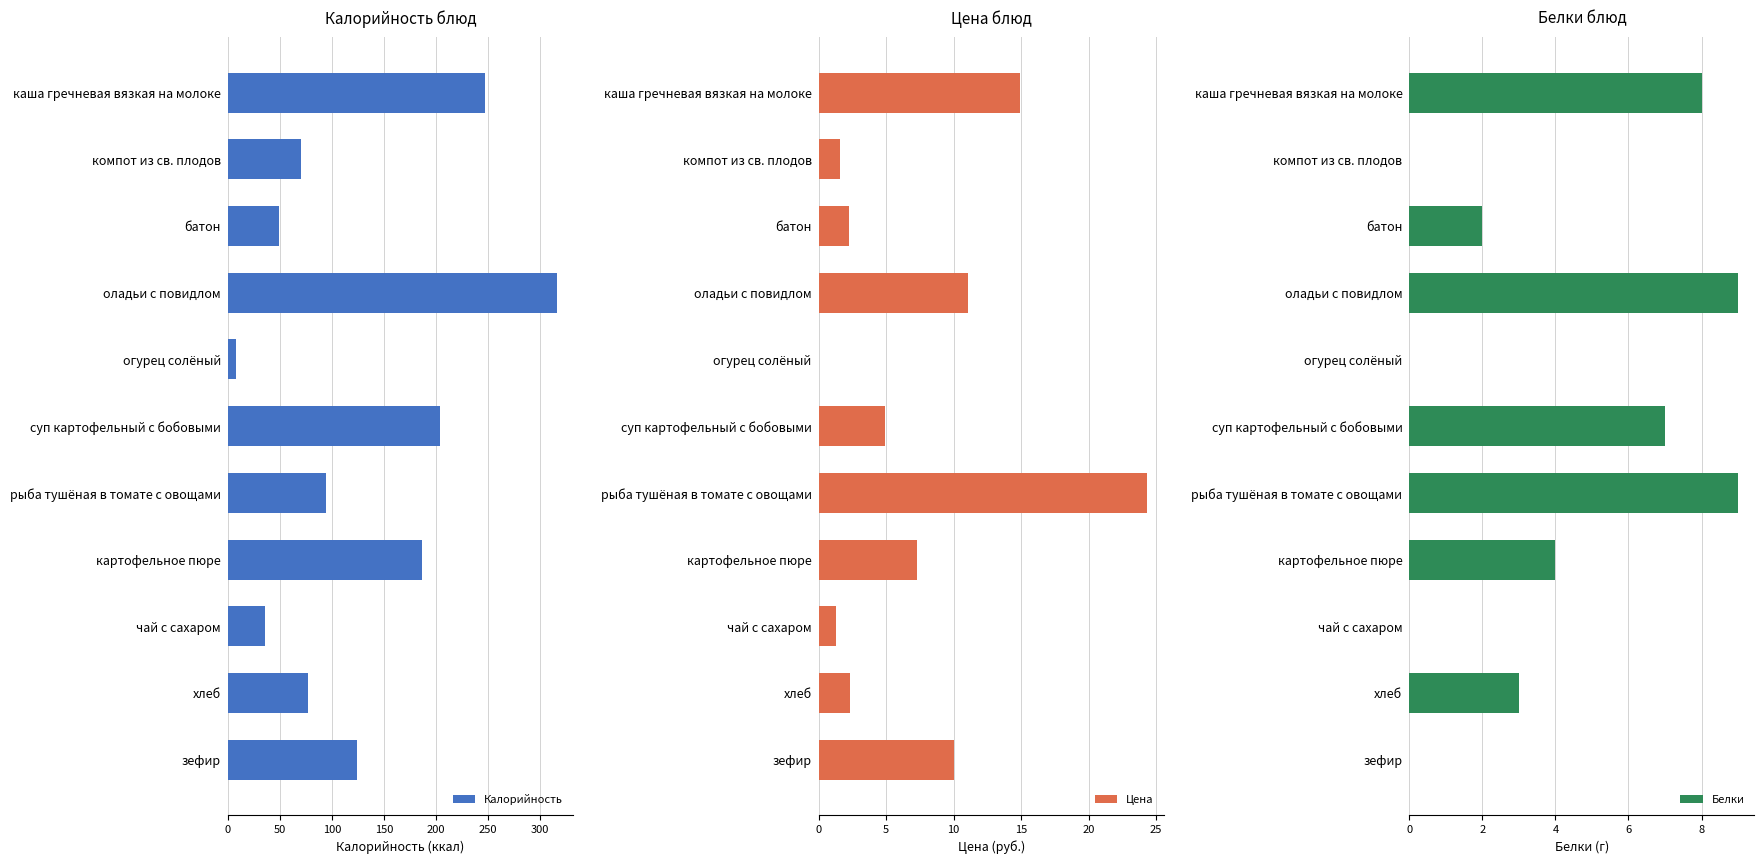

List the labels in order of Калорийность value, largest first.

оладьи с повидлом, каша гречневая вязкая на молоке, суп картофельный с бобовыми, картофельное пюре, зефир, рыба тушёная в томате с овощами, хлеб, компот из св. плодов, батон, чай с сахаром, огурец солёный